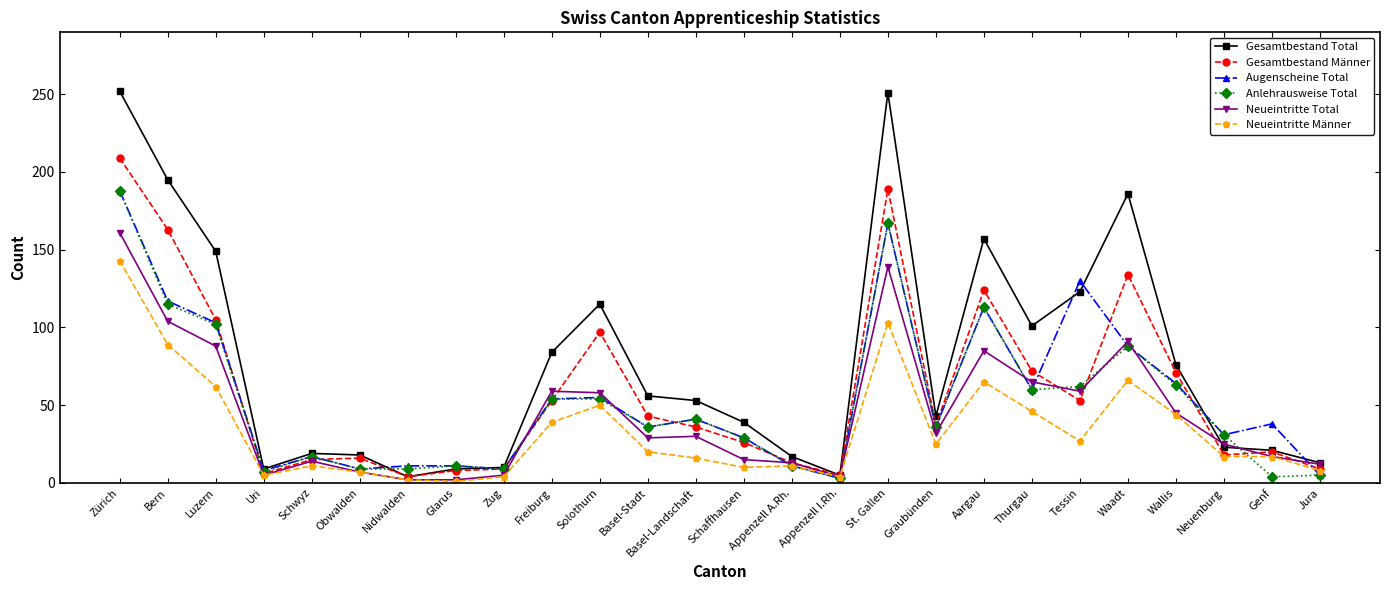

Where is the first local maximum for Anlehrausweise Total?

Schwyz